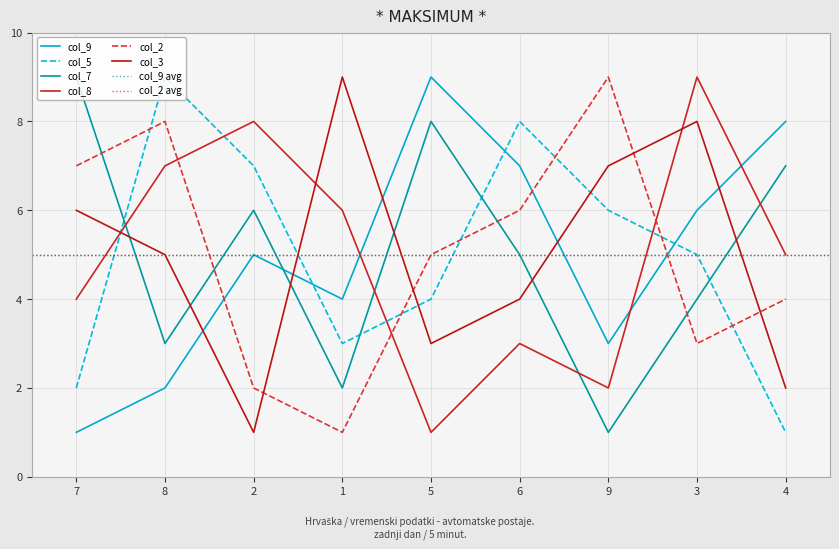

What is the approximate value of col_8 at 5?

1